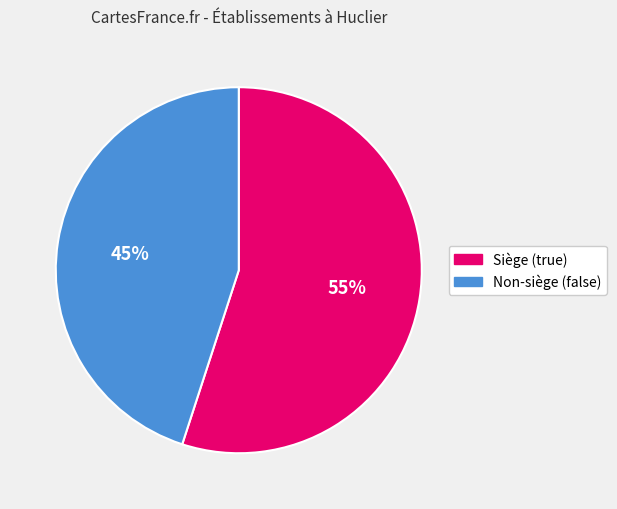

To the nearest percent, what is the difference between the largest and smallest slice percentages?

10%